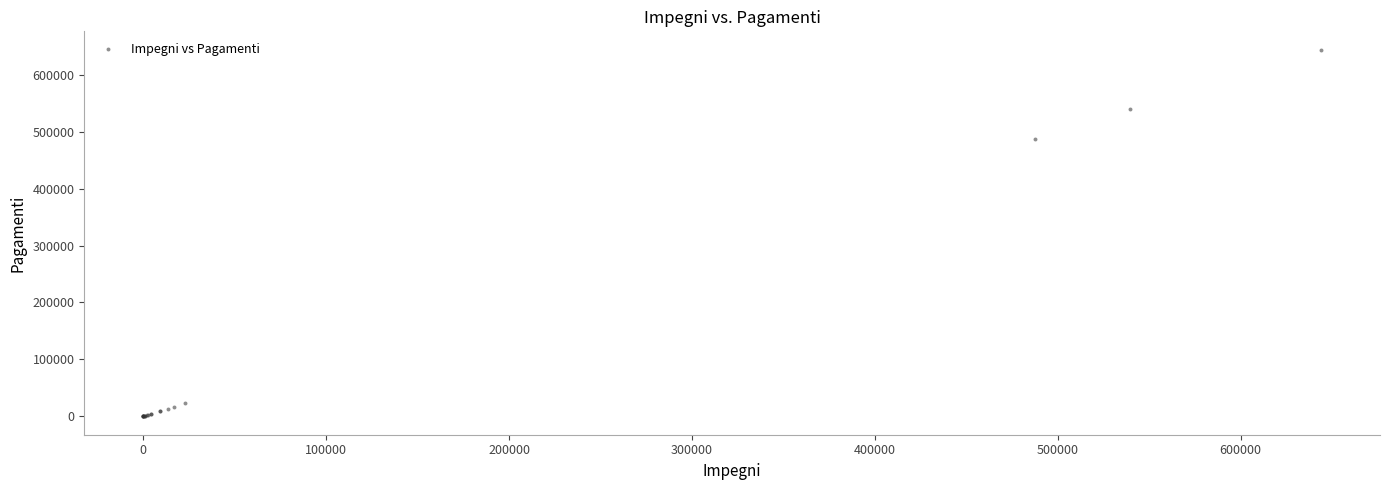

What Y value in the scatter plot is closest to 321988?

487587.5